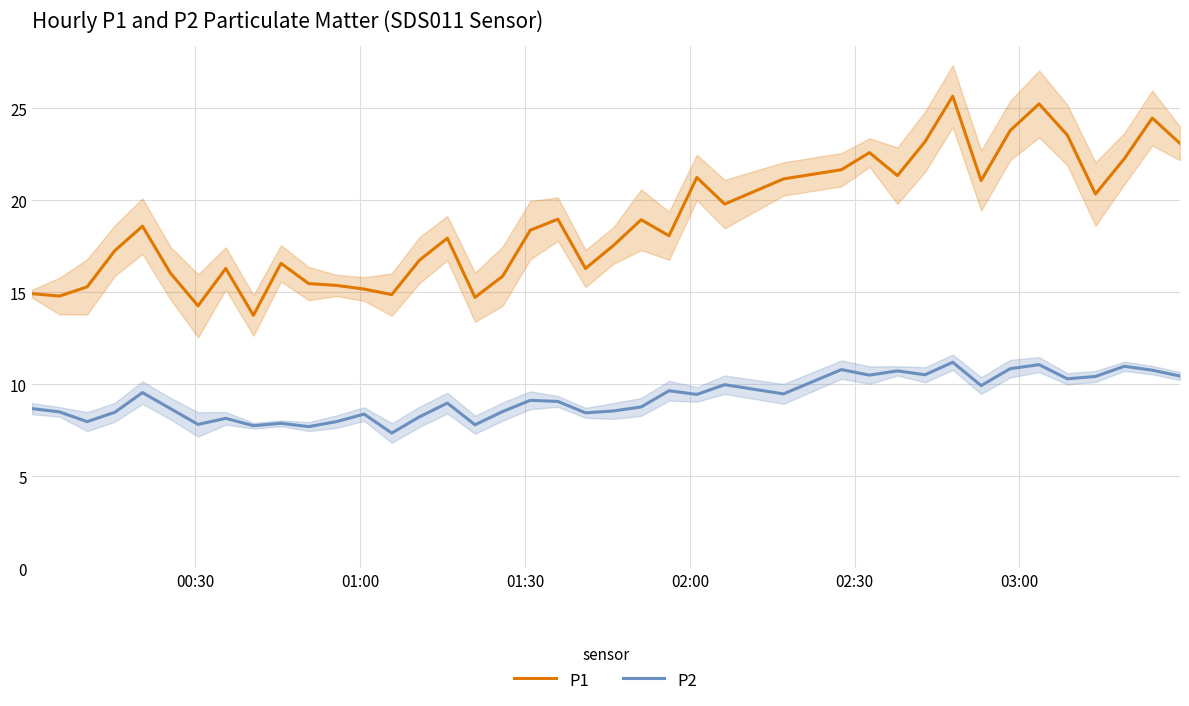

True or false: P2 and P1 intersect in this chart.

False